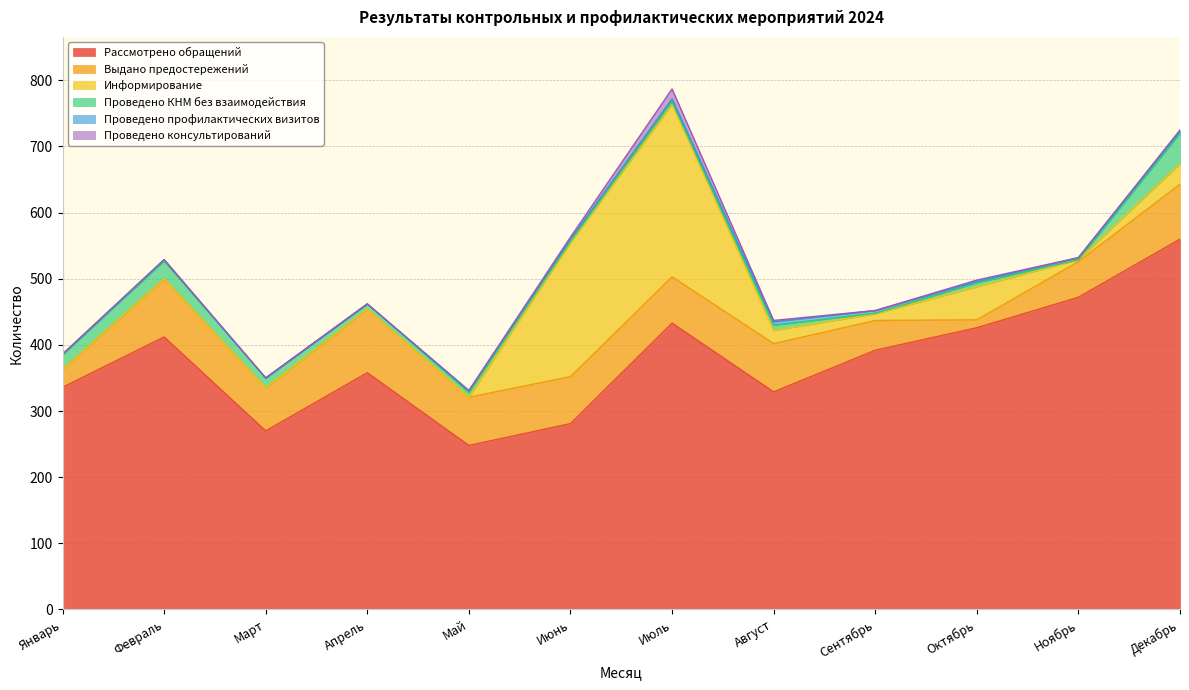

Which series changed the most between Июнь and Август?

Информирование